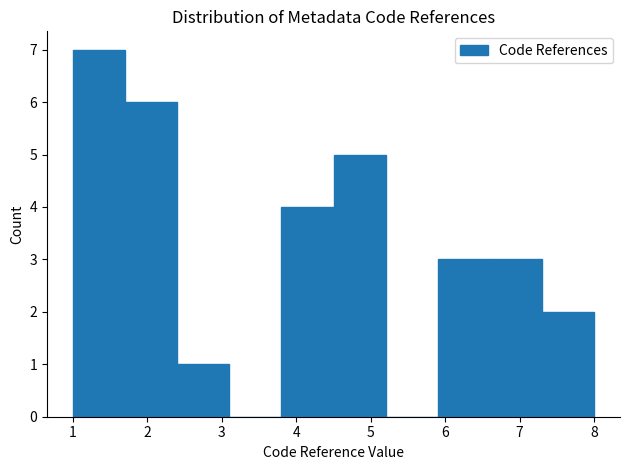

Over which range of the x-axis is the bar tallest?

1.0 to 1.7